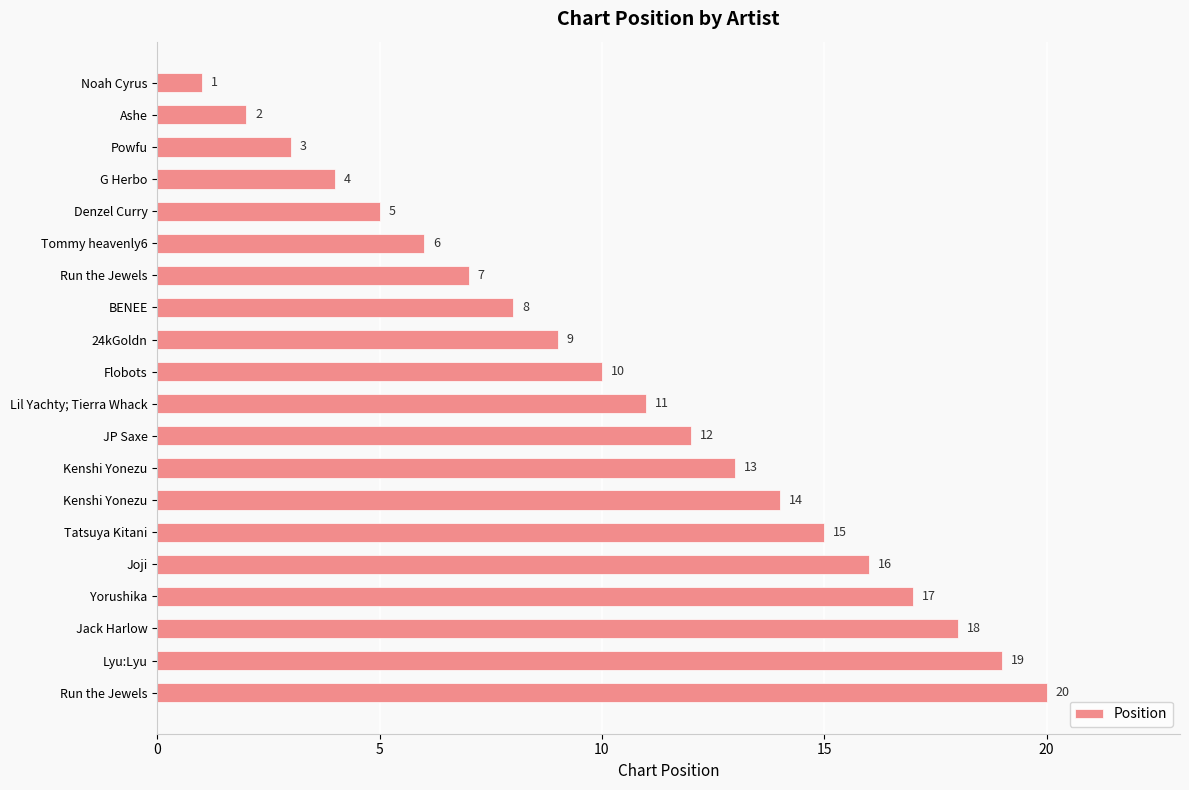

What is the difference between the maximum and minimum values?

19